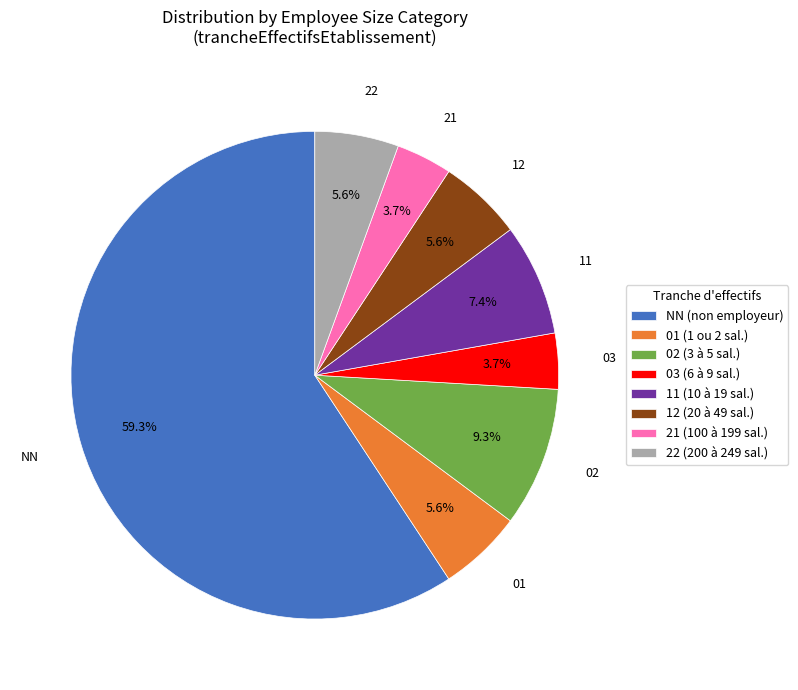

To the nearest percent, what is the combined percentage of 02 and 03?

13%